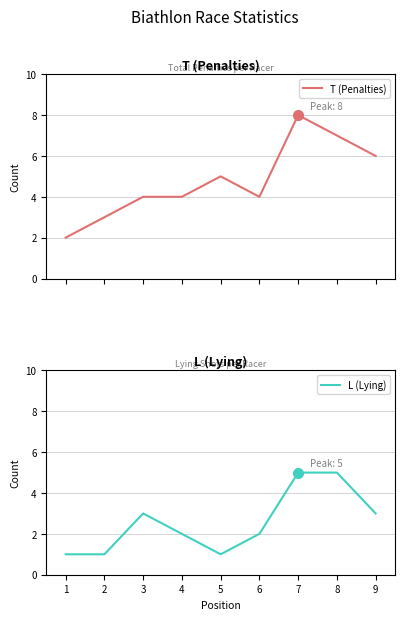

At which label does L (Lying) reach its minimum?

1